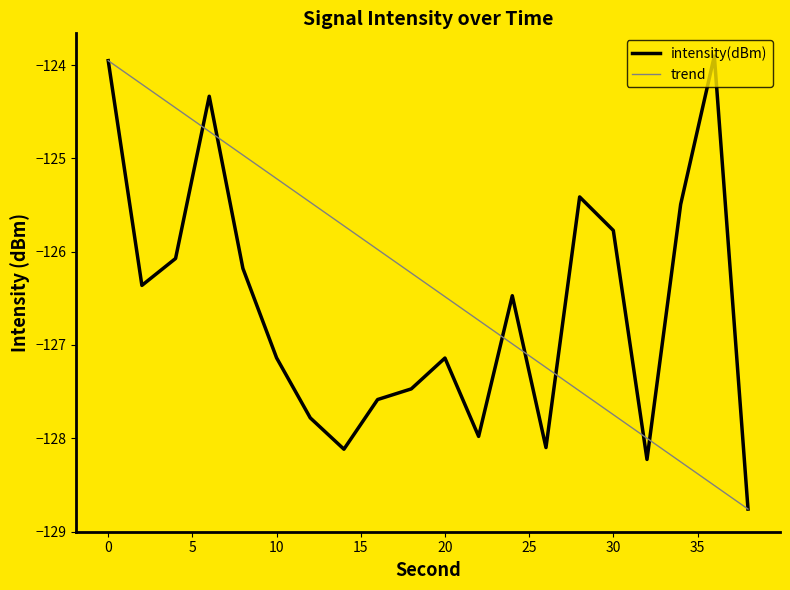

What is the sum of all values?

-2532.3